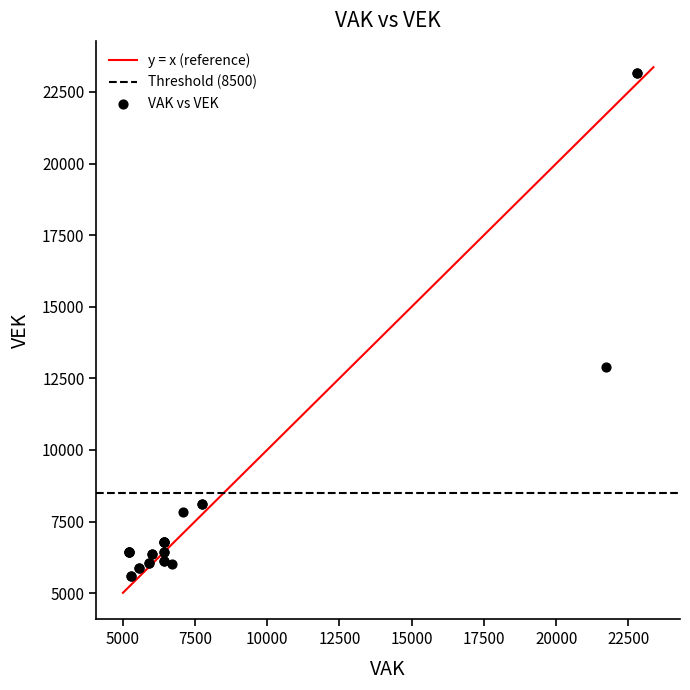

What Y value in the scatter plot is closest to 14388?

12896